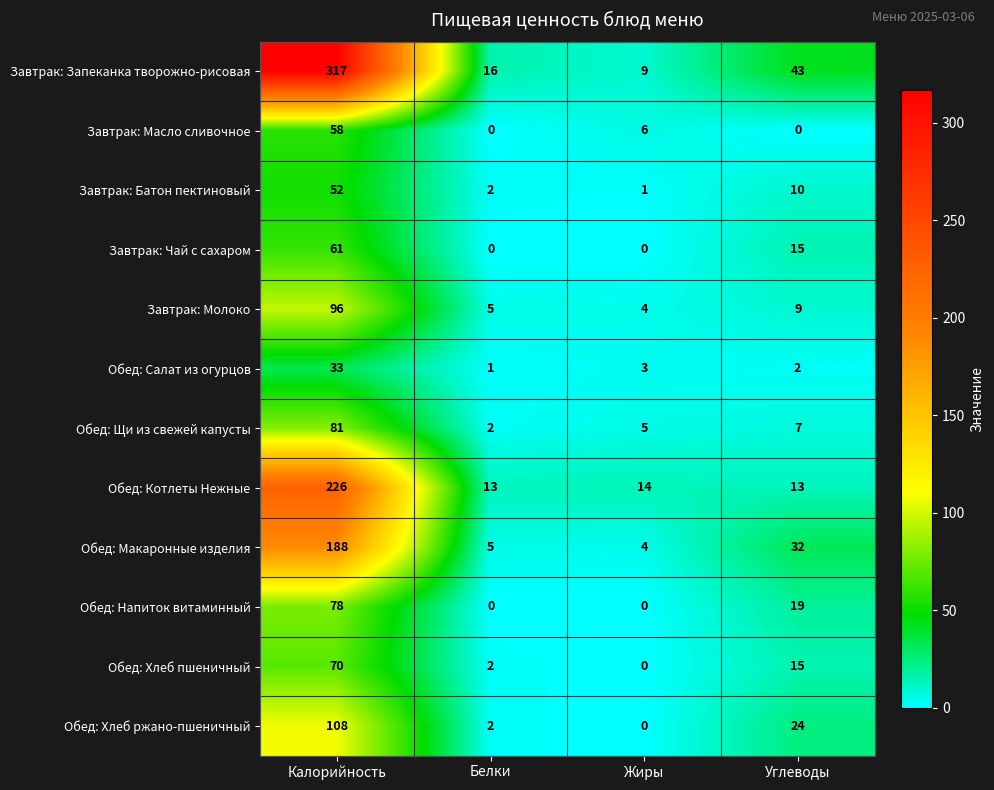

Which series changed the most between Калорийность and Жиры?

Завтрак: Запеканка творожно-рисовая